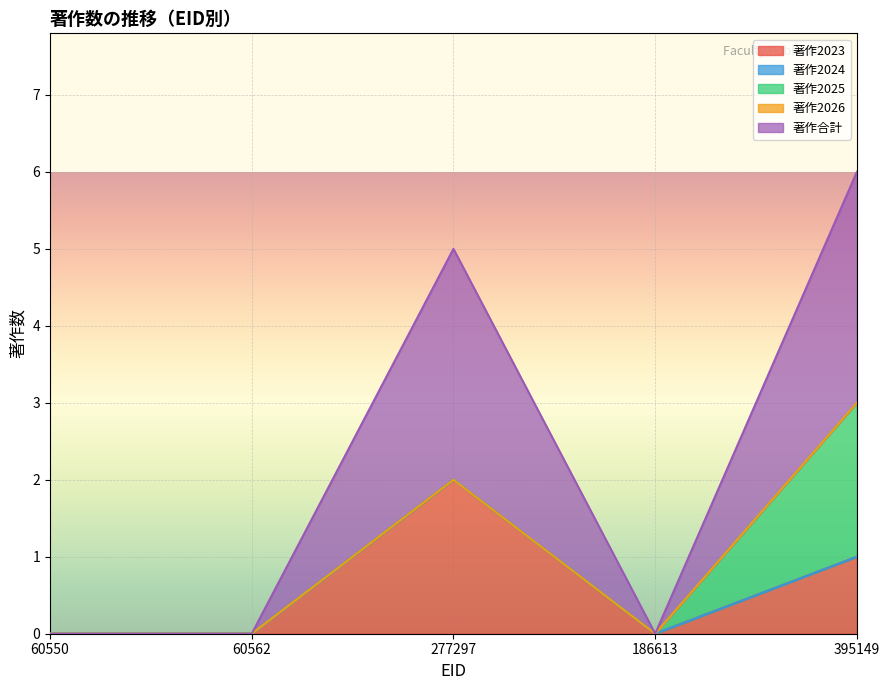

True or false: 著作2026 and 著作合計 intersect in this chart.

False